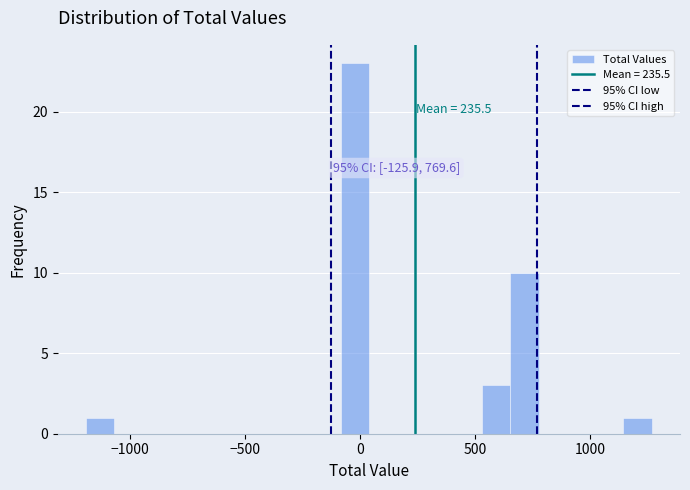

Read against the x-axis, roughly where is the centre of the tallest bar?

0